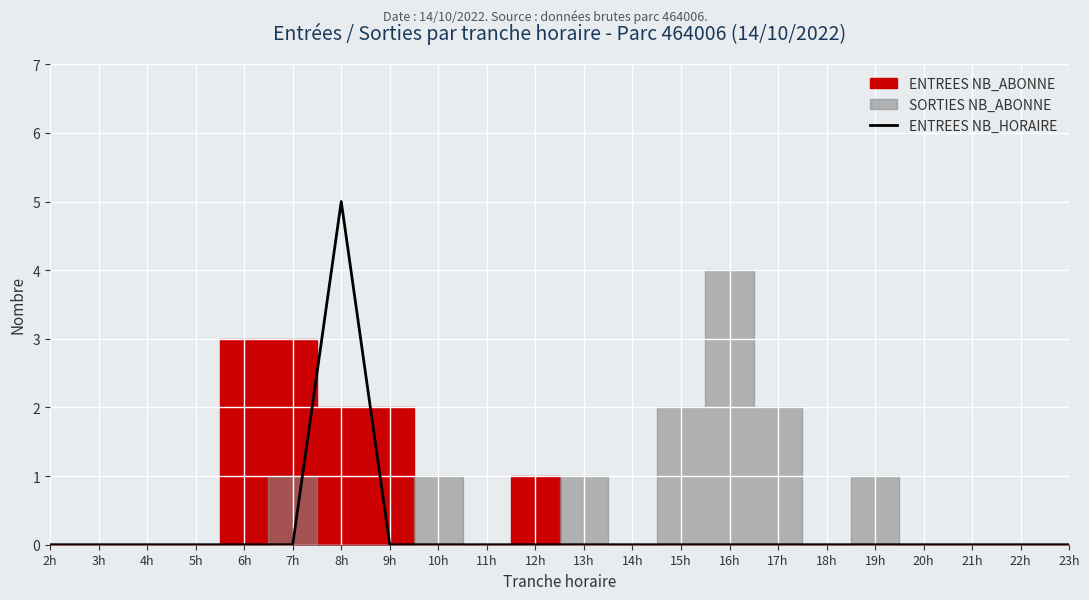

Is it true that the value at 9h is 0?

True